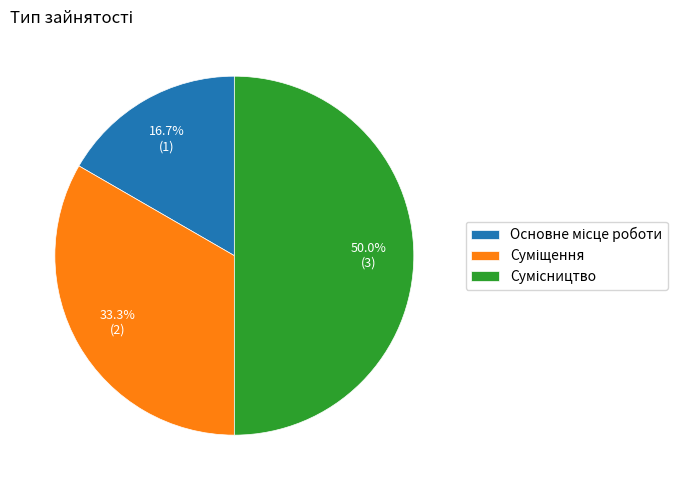

Count the number of slices in the pie.

3